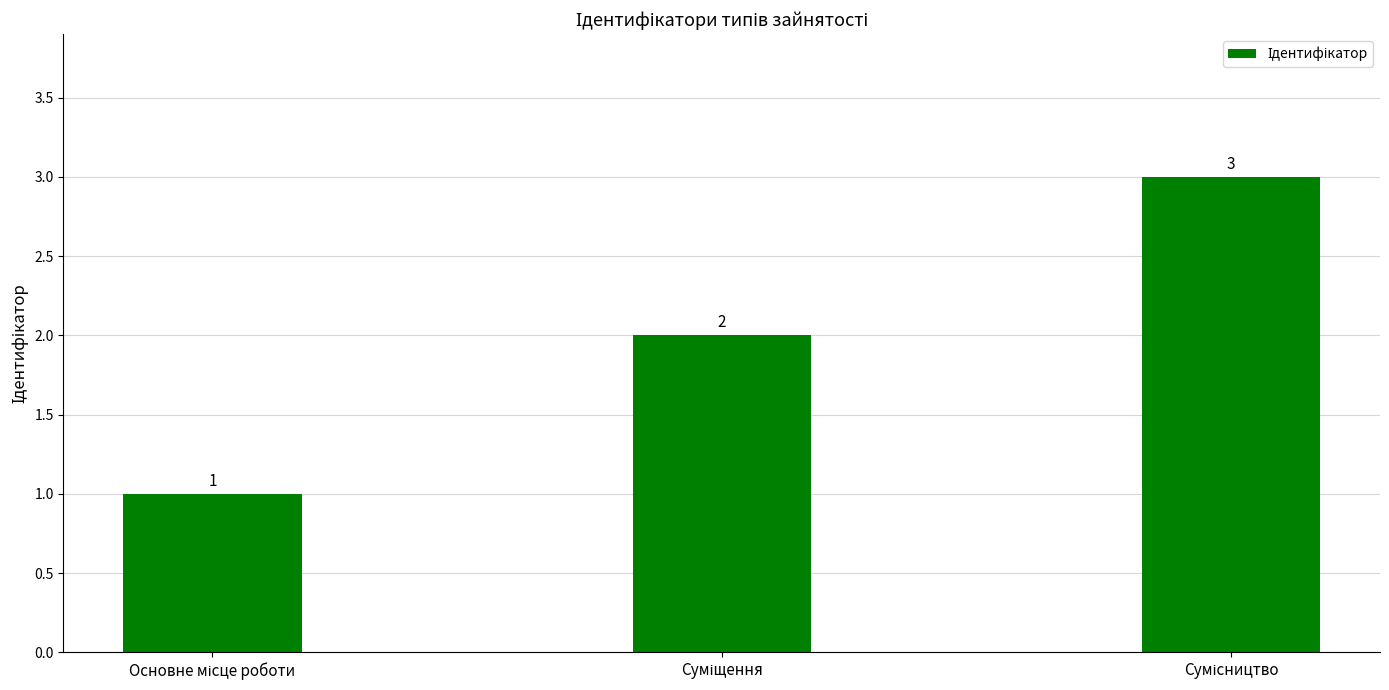

How many values are between 1 and 3?

3